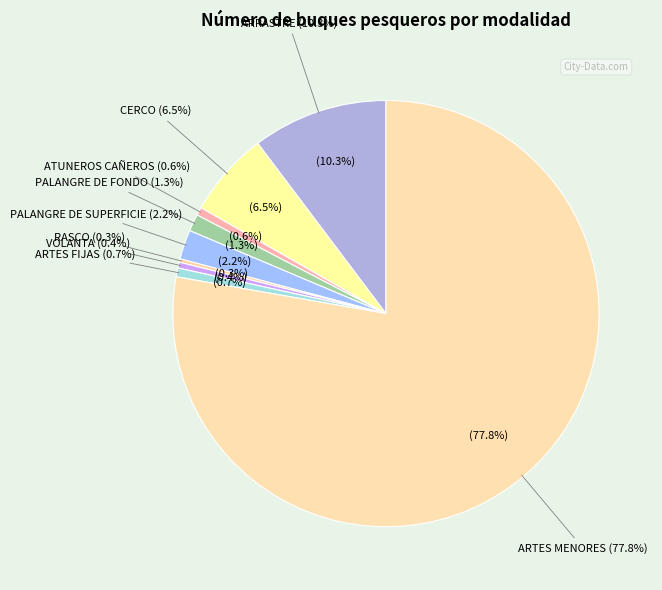

The PALANGRE DE SUPERFICIE slice represents 1% of the pie. True or false?

False